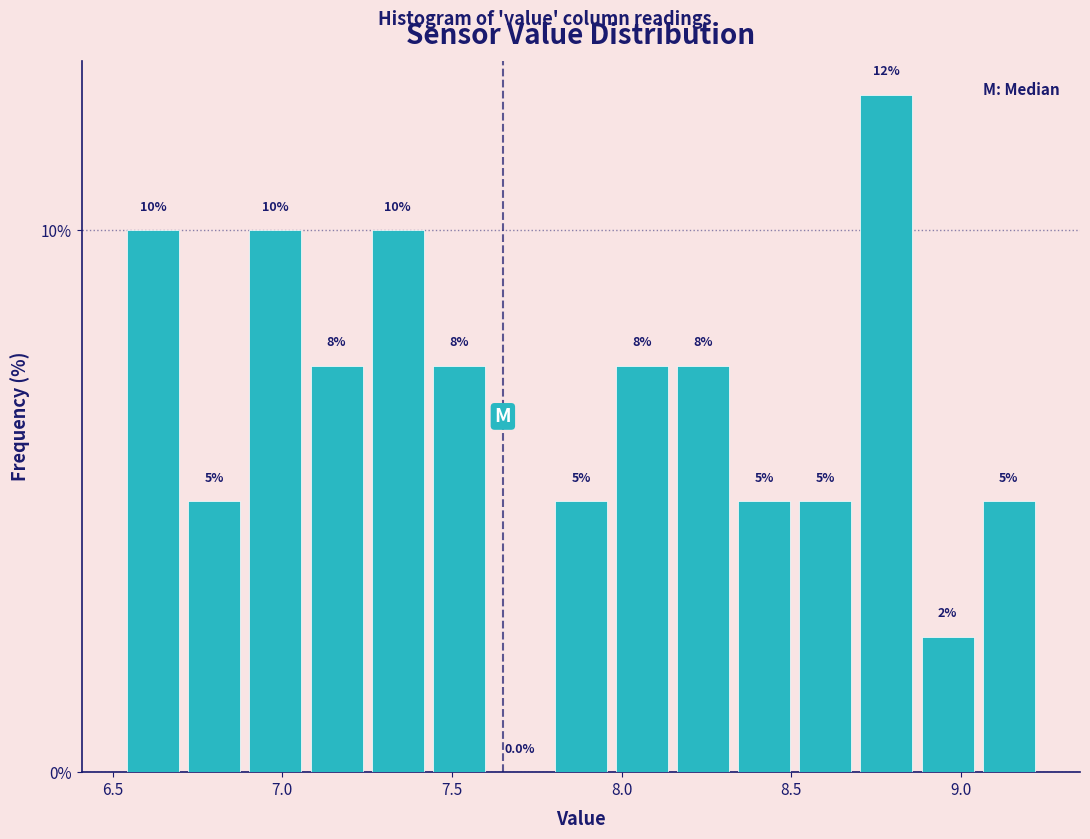

Around what value on the x-axis is the tallest bar? Give the approximate position of its centre, as read against the axis.

8.80